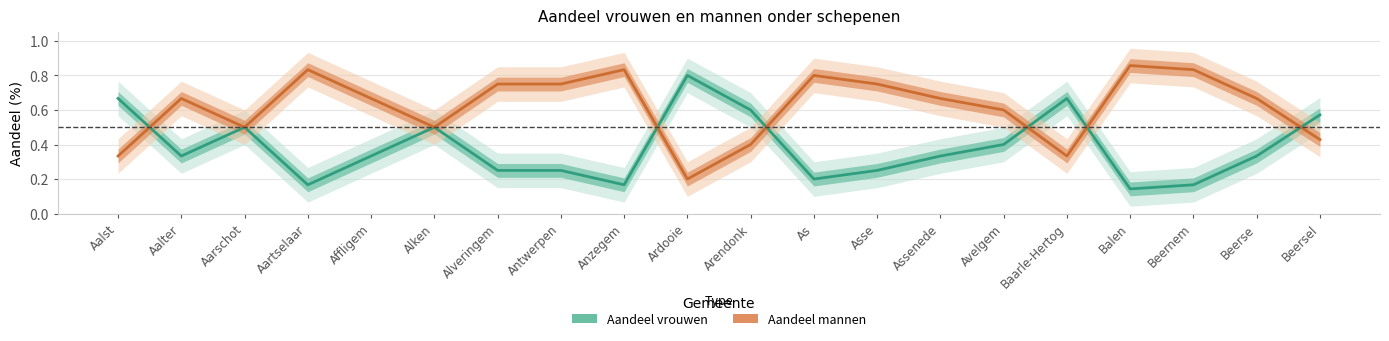

Rank the series at Aartselaar from lowest to highest value.

Aandeel vrouwen, Aandeel mannen